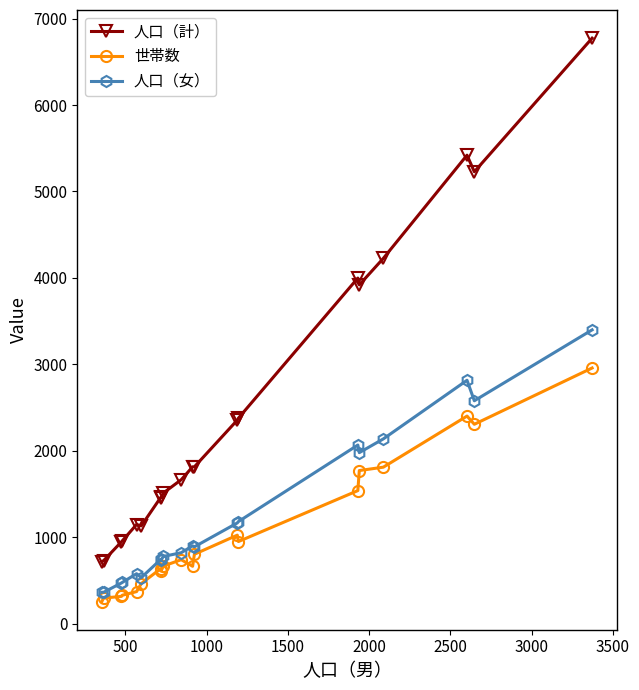

How many values in the 人口（計） series are below 1816?

10